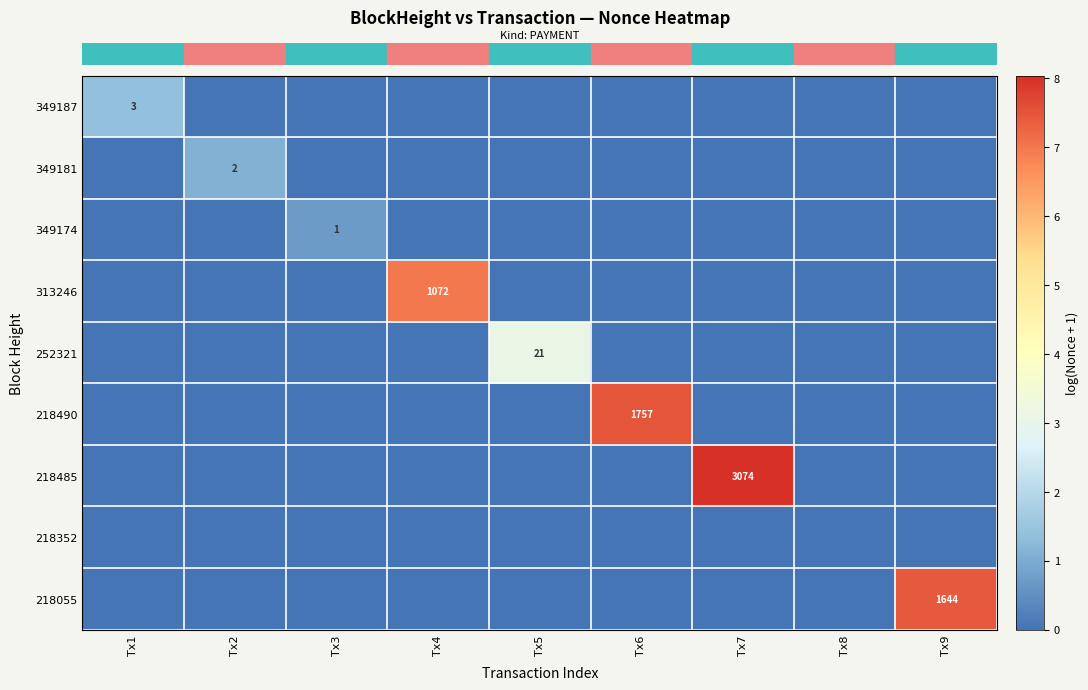

The row_7 series shows 0.0 at Tx3. True or false?

True